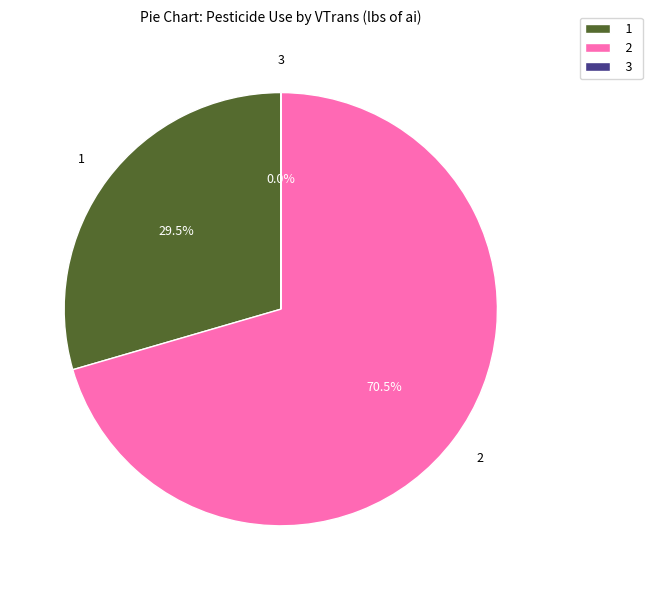

How much of the chart is everything except 1?

70.5%